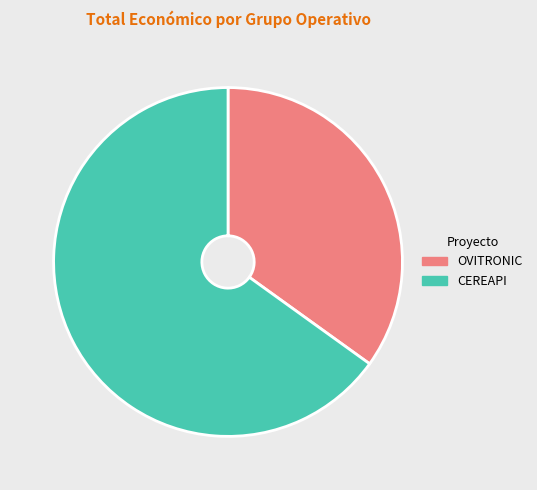

Between CEREAPI and OVITRONIC, which is larger?

CEREAPI